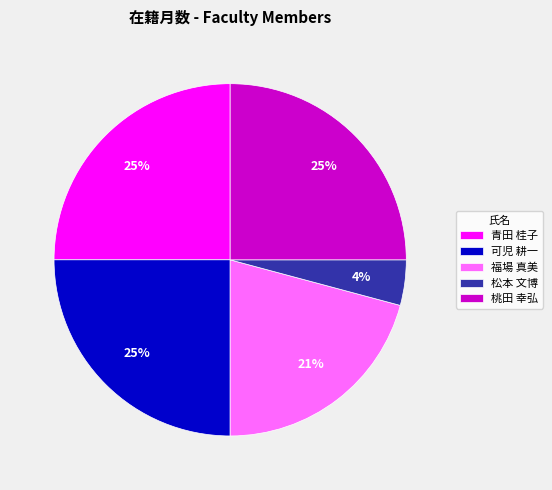

Does any single category account for the majority?

No